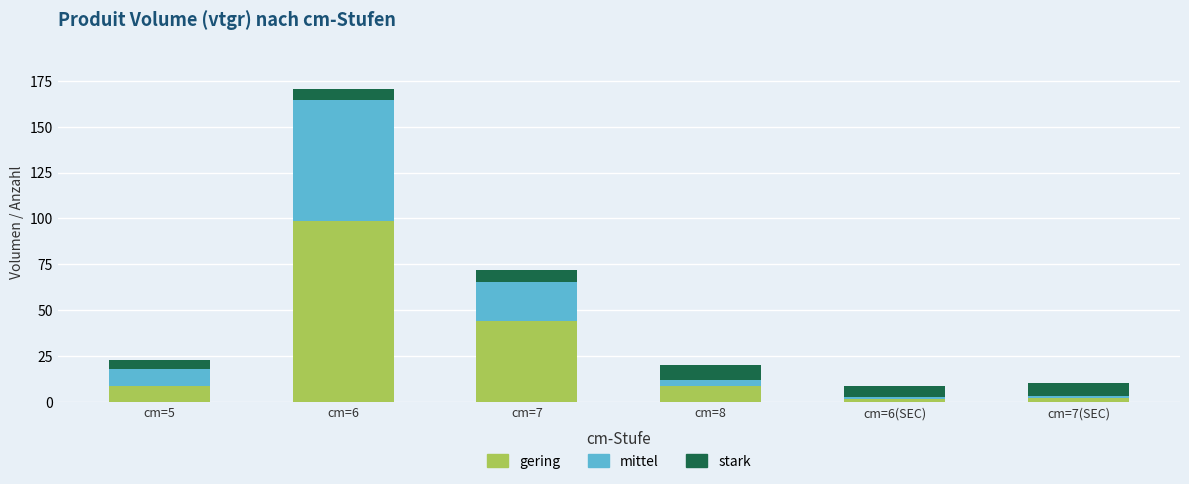

What is the difference between the maximum and minimum values in the gering series?

96.8